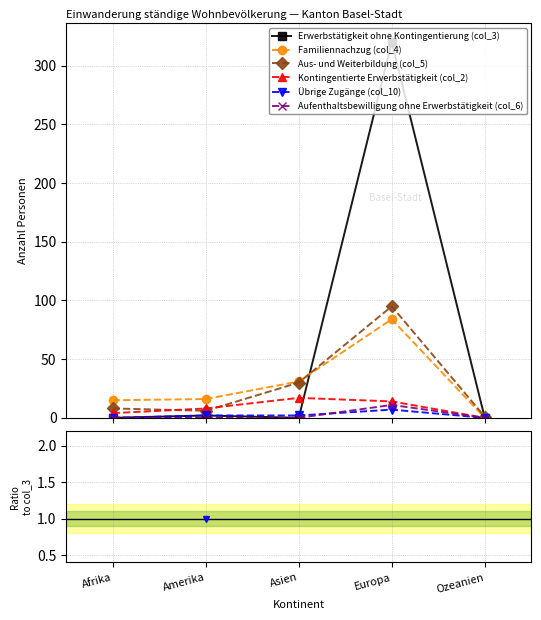

The Familiennachzug (col_4) series shows 3.7 at Amerika. True or false?

False